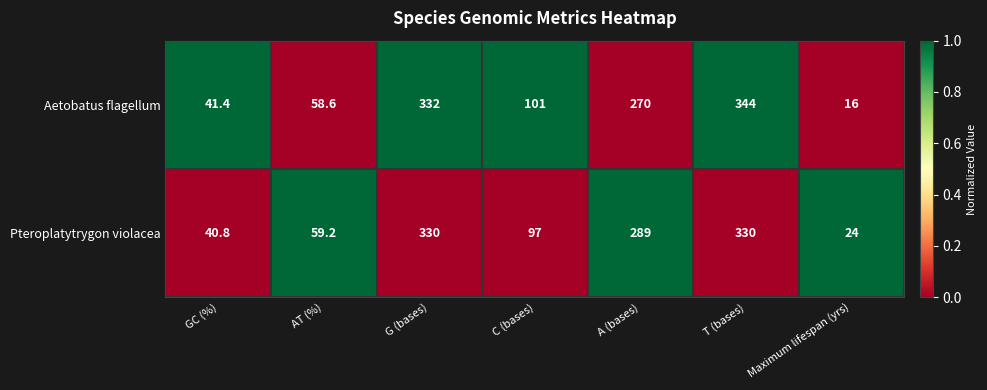

What is the total value across all series at G (bases)?

662.0